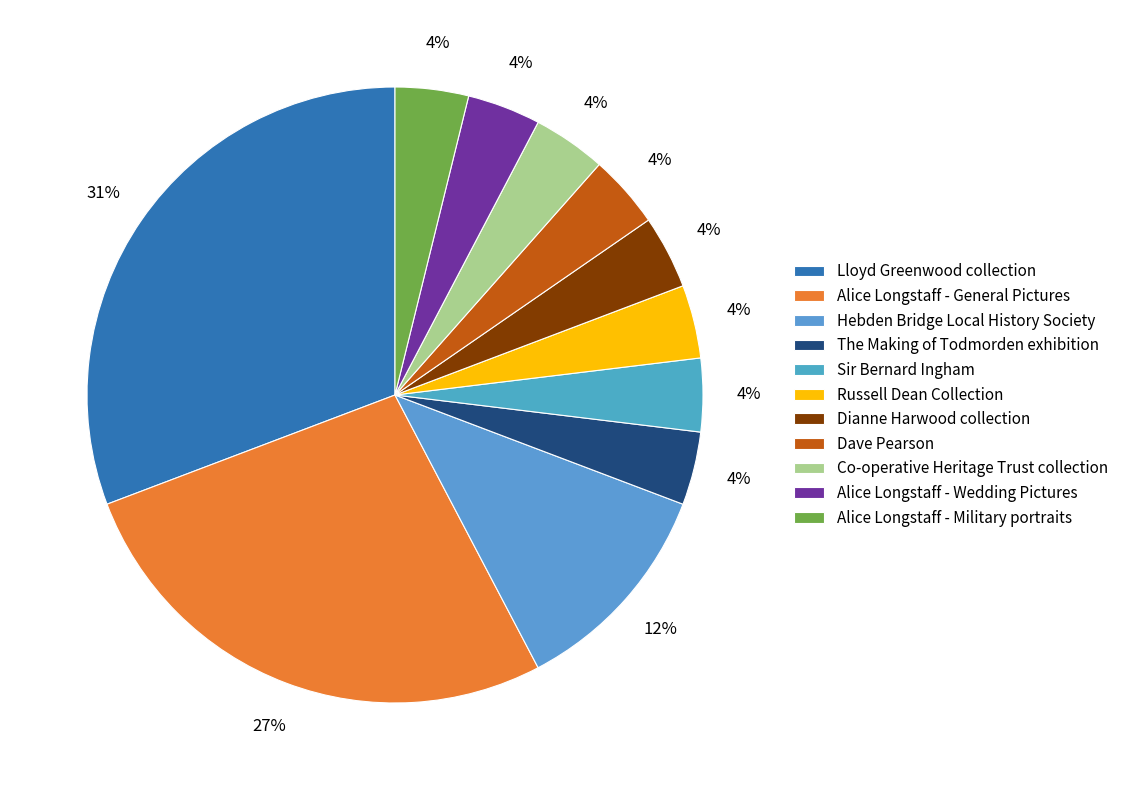

Count the number of slices in the pie.

11